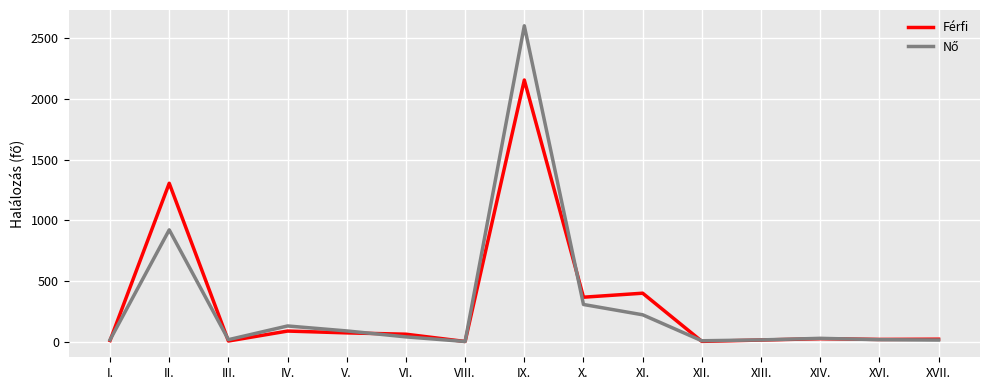

True or false: Férfi has more than 1 points higher than both neighbors.

True